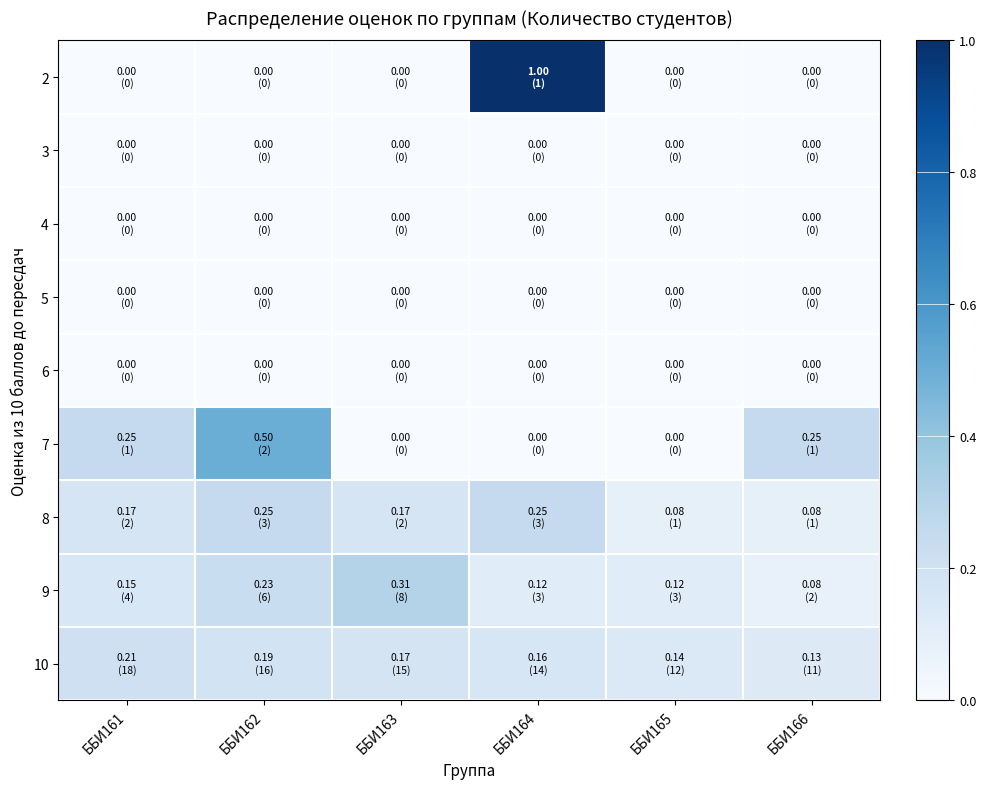

Reading left to right, extract all data points from this chart.

2: ББИ161=0.0	ББИ162=0.0	ББИ163=0.0	ББИ164=1.0	ББИ165=0.0	ББИ166=0.0
3: ББИ161=0.0	ББИ162=0.0	ББИ163=0.0	ББИ164=0.0	ББИ165=0.0	ББИ166=0.0
4: ББИ161=0.0	ББИ162=0.0	ББИ163=0.0	ББИ164=0.0	ББИ165=0.0	ББИ166=0.0
5: ББИ161=0.0	ББИ162=0.0	ББИ163=0.0	ББИ164=0.0	ББИ165=0.0	ББИ166=0.0
6: ББИ161=0.0	ББИ162=0.0	ББИ163=0.0	ББИ164=0.0	ББИ165=0.0	ББИ166=0.0
7: ББИ161=0.2	ББИ162=0.5	ББИ163=0.0	ББИ164=0.0	ББИ165=0.0	ББИ166=0.2
8: ББИ161=0.2	ББИ162=0.2	ББИ163=0.2	ББИ164=0.2	ББИ165=0.1	ББИ166=0.1
9: ББИ161=0.2	ББИ162=0.2	ББИ163=0.3	ББИ164=0.1	ББИ165=0.1	ББИ166=0.1
10: ББИ161=0.2	ББИ162=0.2	ББИ163=0.2	ББИ164=0.2	ББИ165=0.1	ББИ166=0.1